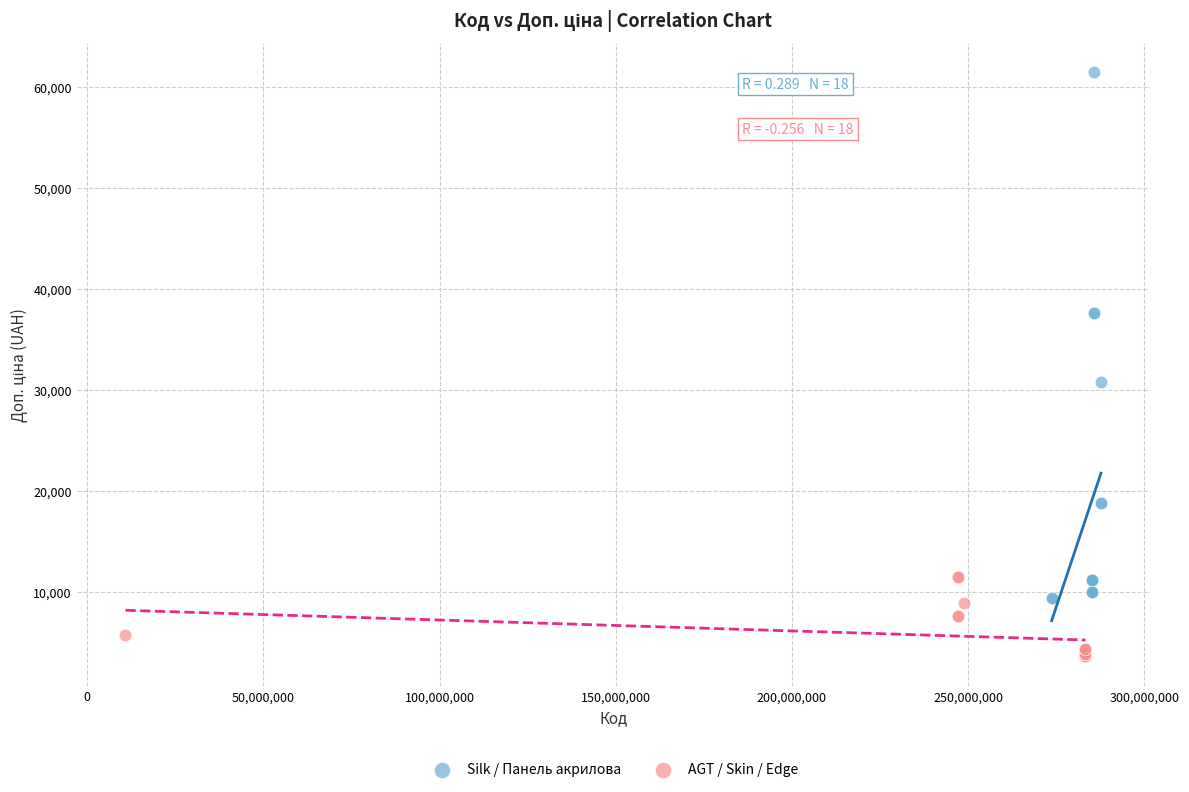

What are all the series names shown in the legend?

Silk / Панель акрилова, AGT / Skin / Edge